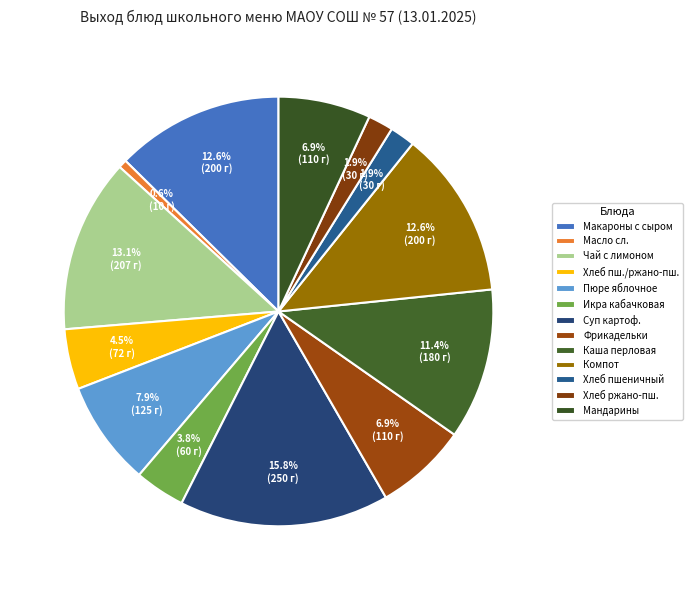

How many slices are in this pie chart?

13